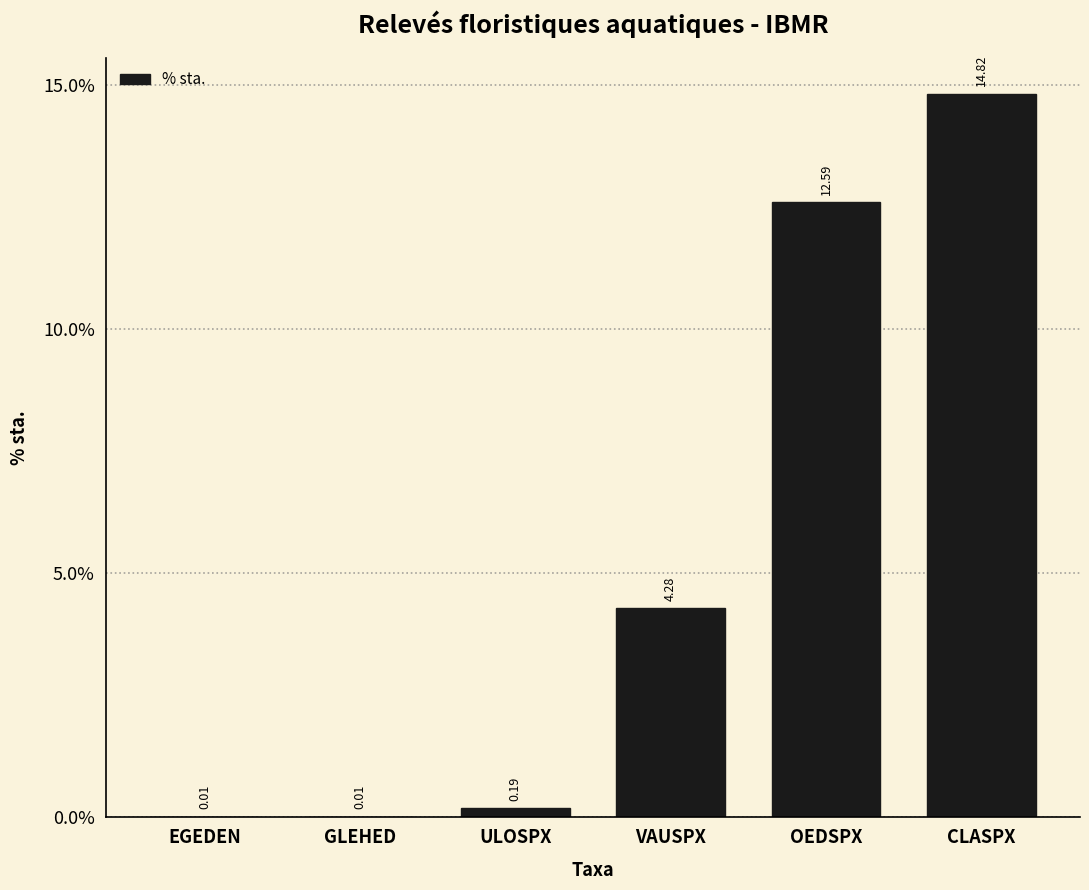

What is the change in value from GLEHED to OEDSPX?

+12.6